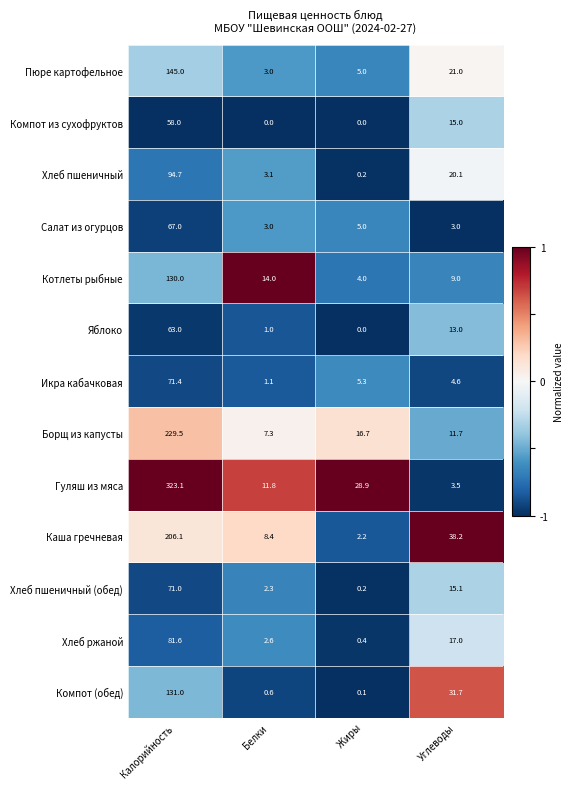

At how many categories does at least one series exceed 0?

4